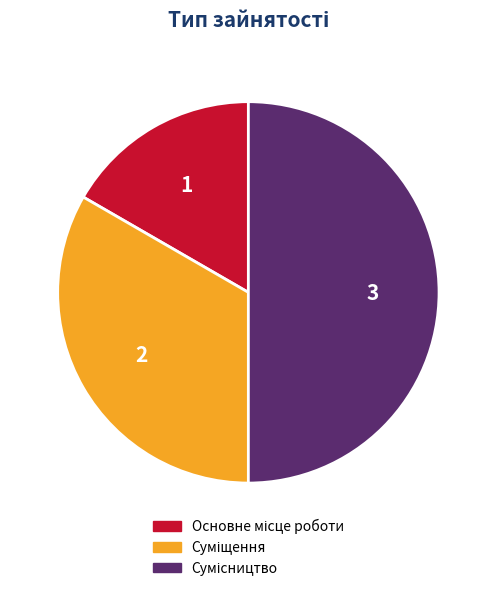

What is the change in value from Основне місце роботи to Суміщення?

+1